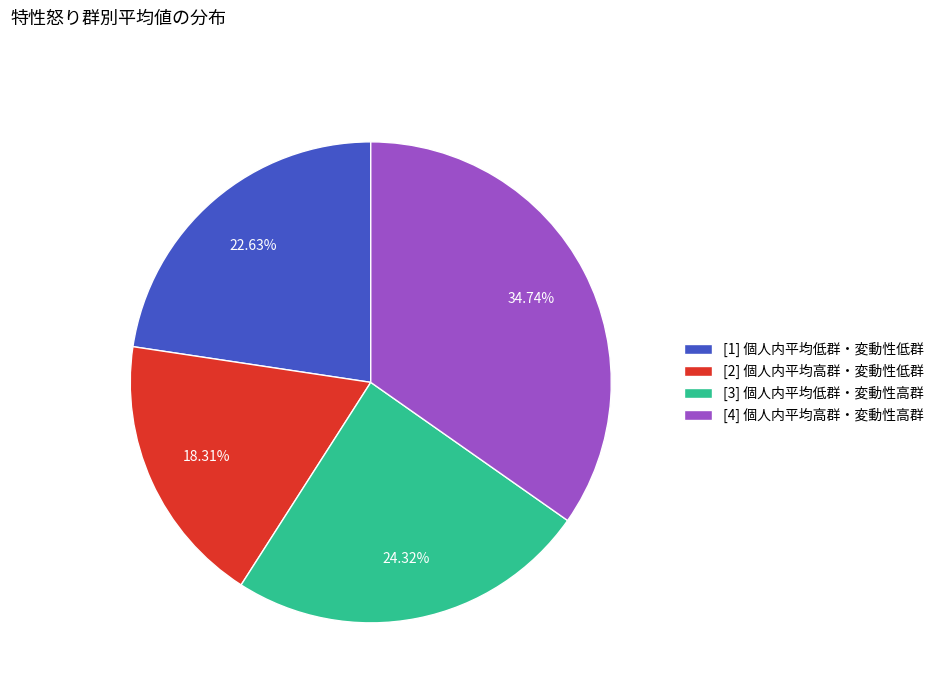

What is the ratio of the value at [4] 個人内平均高群・変動性高群 to the value at [1] 個人内平均低群・変動性低群?

1.5